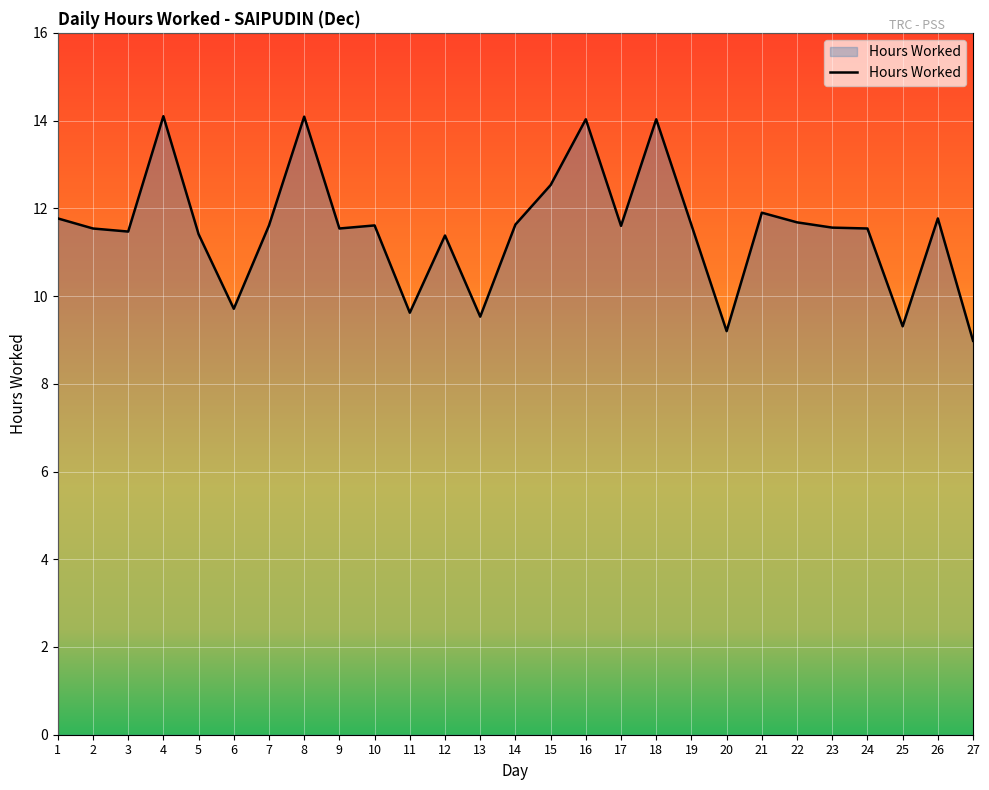

Which category has the lowest value across all series?

27